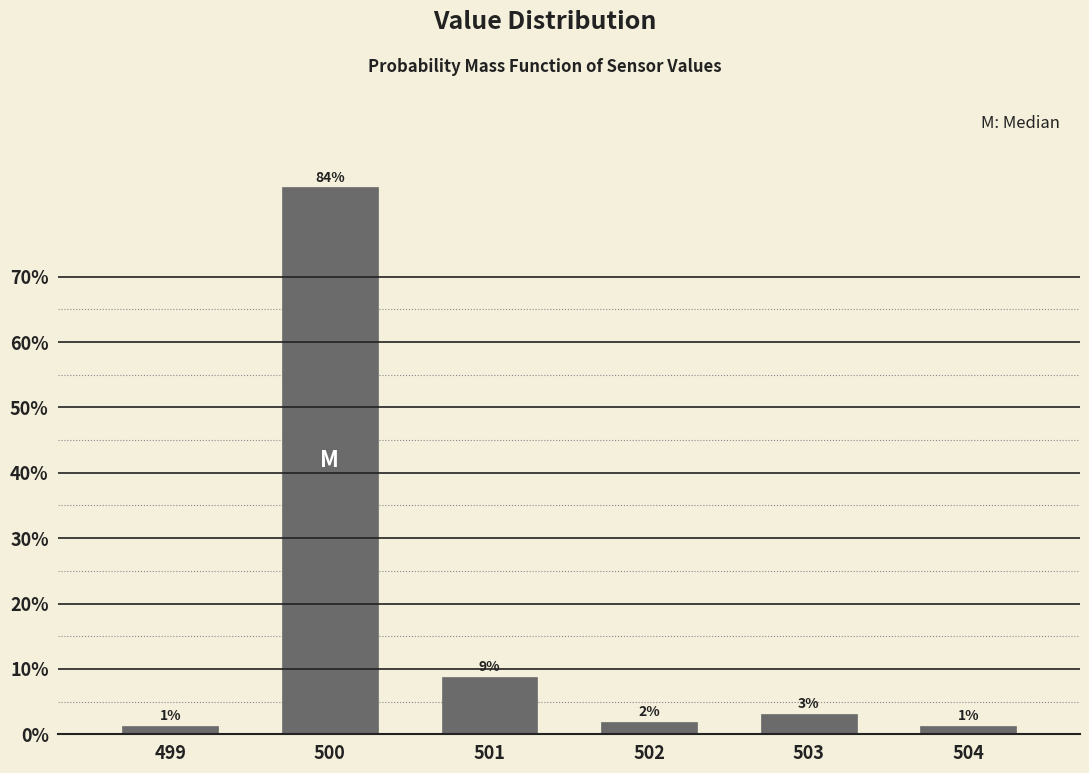

Are the bars horizontal?

No